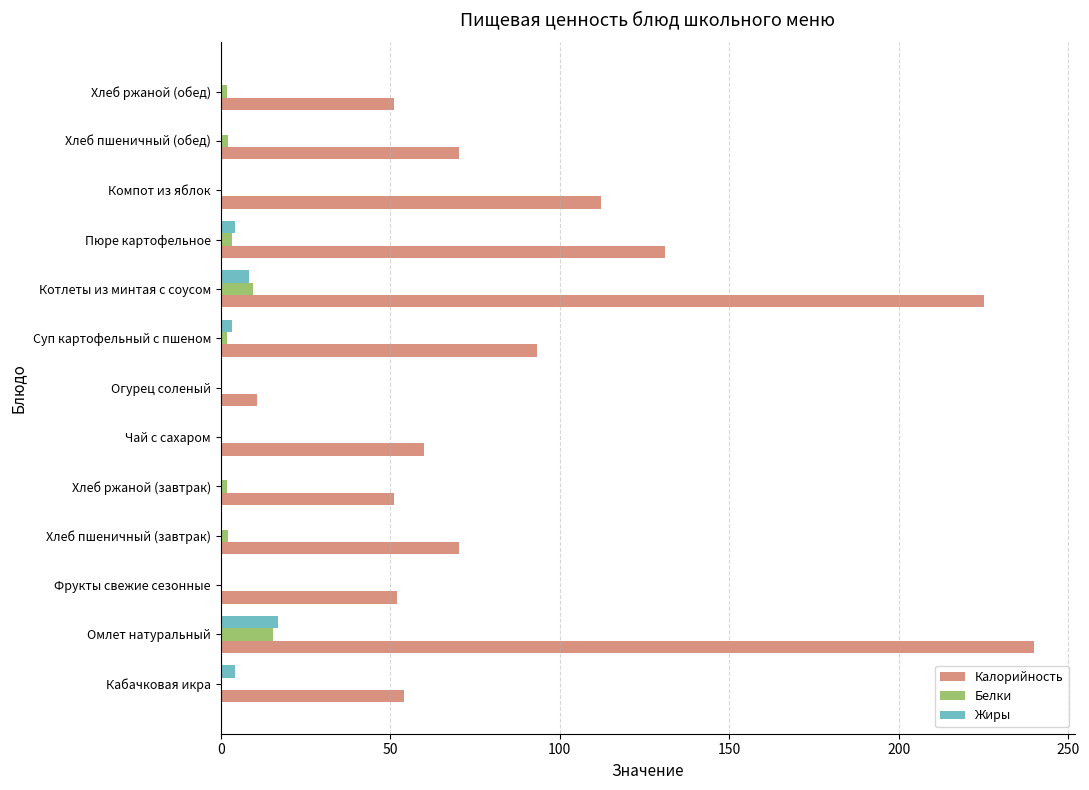

How many values in the Калорийность series exceed 70?

7